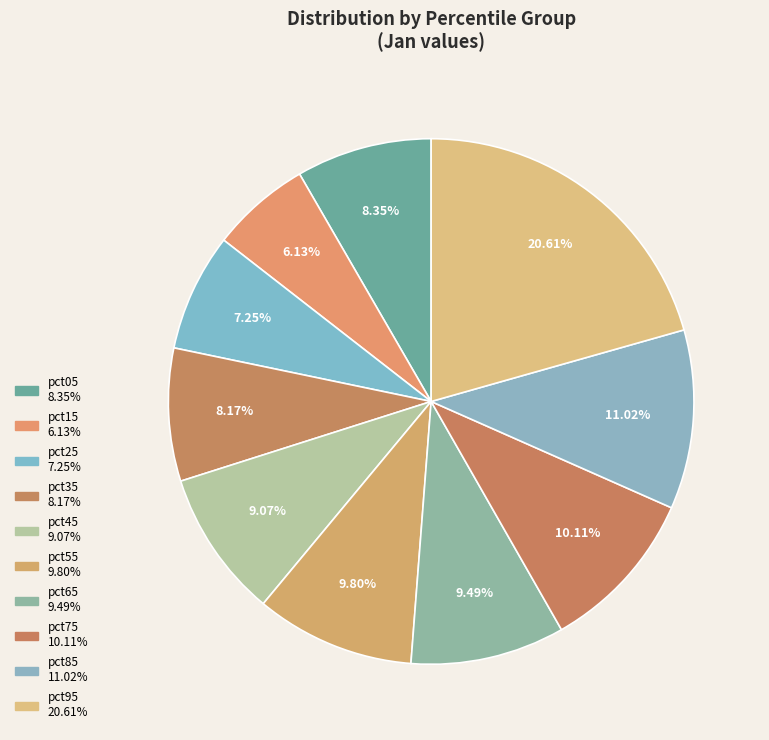

Count the number of slices in the pie.

10